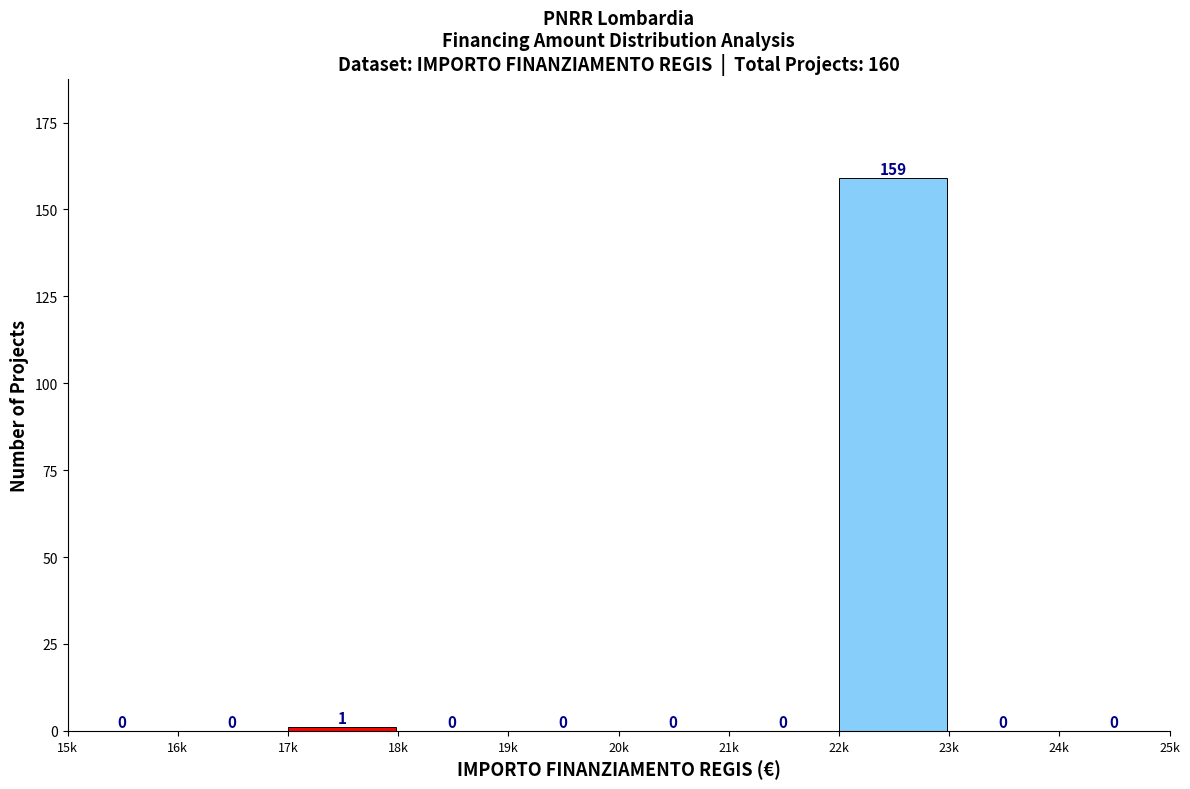

Reading left to right, transcribe all the data shown in this chart.

15k=0	16k=0	17k=1	18k=0	19k=0	20k=0	21k=0	22k=159	23k=0	24k=0